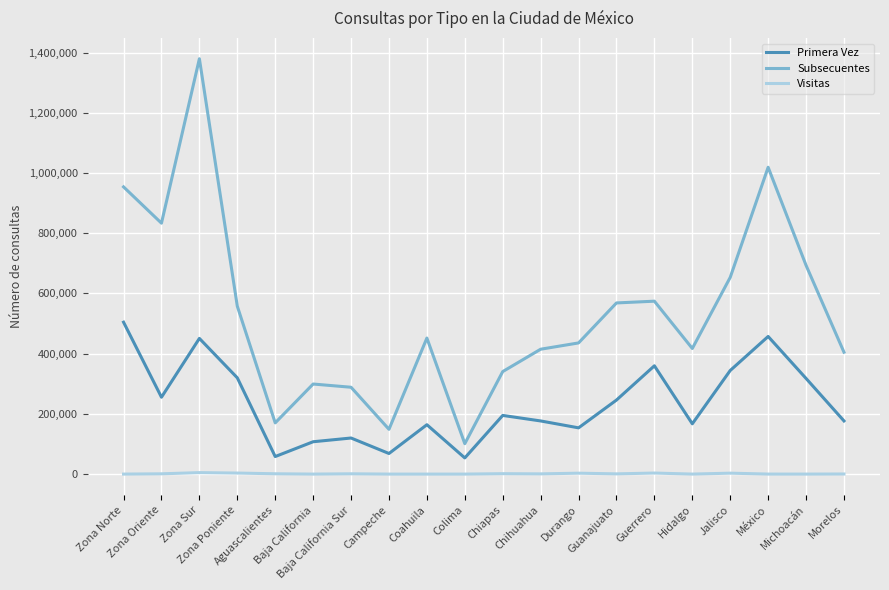

At which category is the sum across all series the highest?

Zona Sur